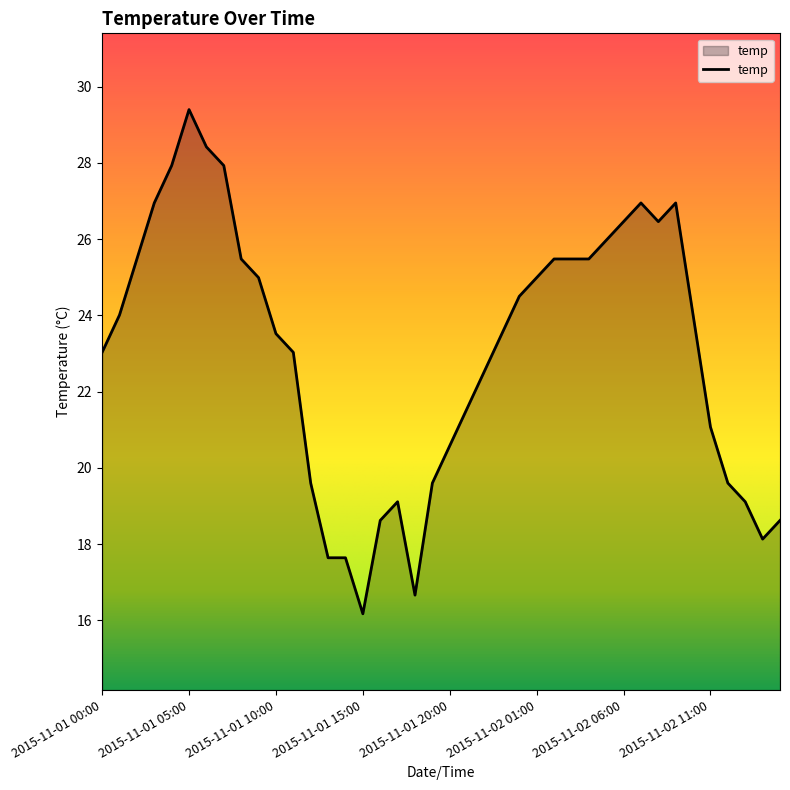

What is the smallest value displayed?

16.2